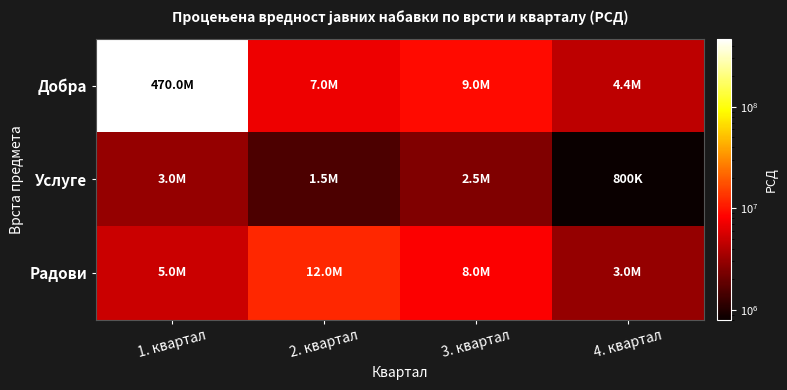

Which series has the largest range (max minus min)?

Добра